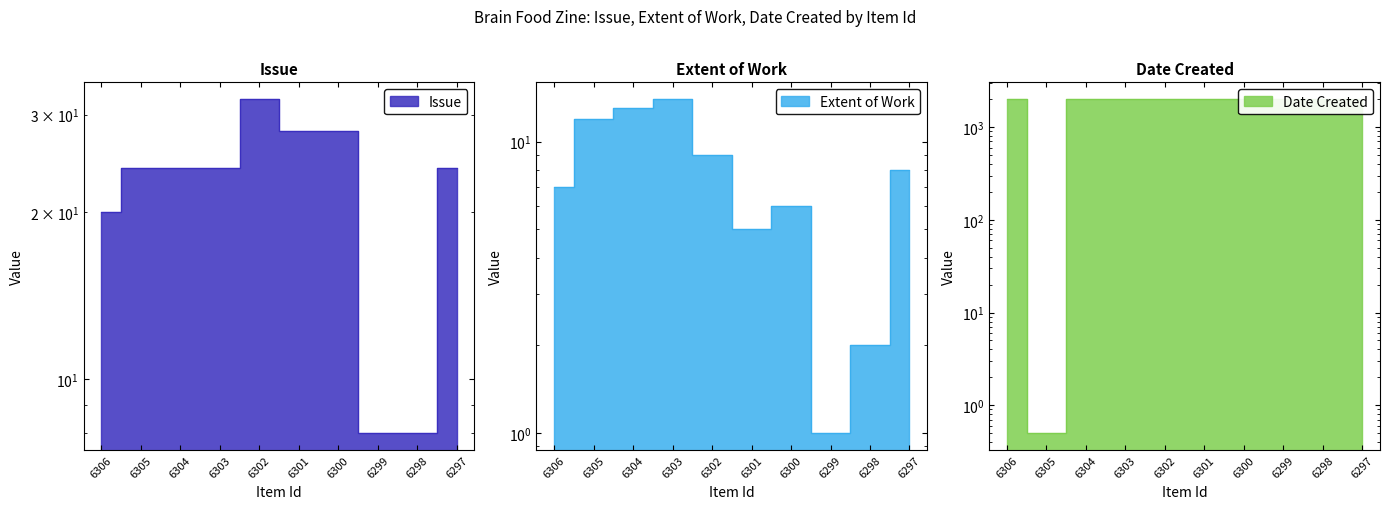

At which label does Date Created first exceed 2001?

6304